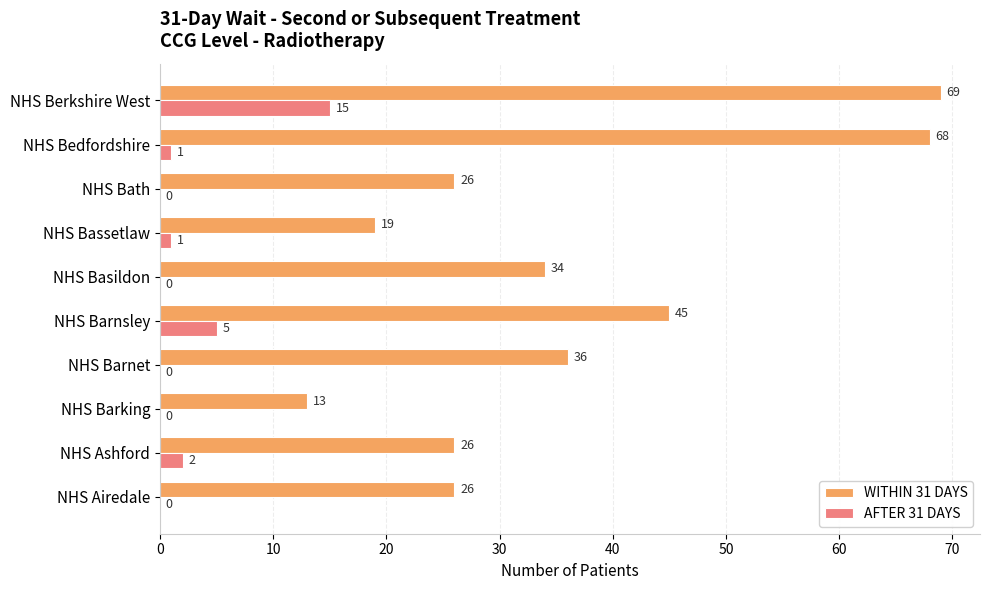

What is the approximate value of WITHIN 31 DAYS at NHS Barking?

13